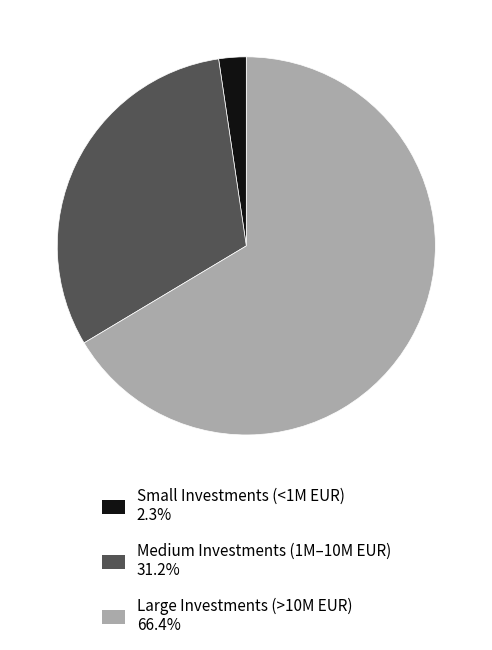

Is there a majority slice in this chart?

Yes